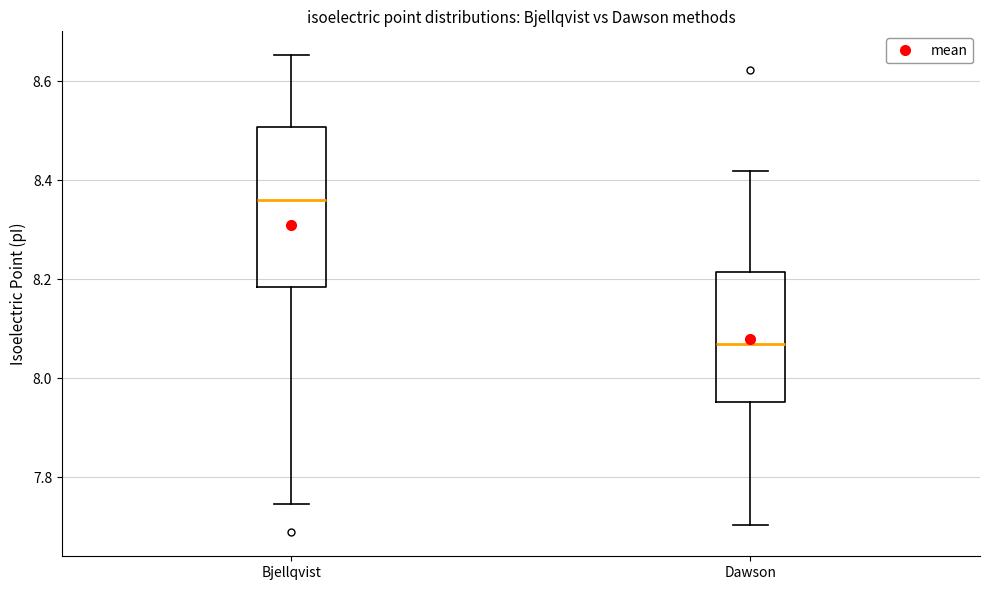

Where is the lower edge of the box for Dawson on the y-axis? The values are not printed on the chart, so give them approximately, as read against the axis.

7.96